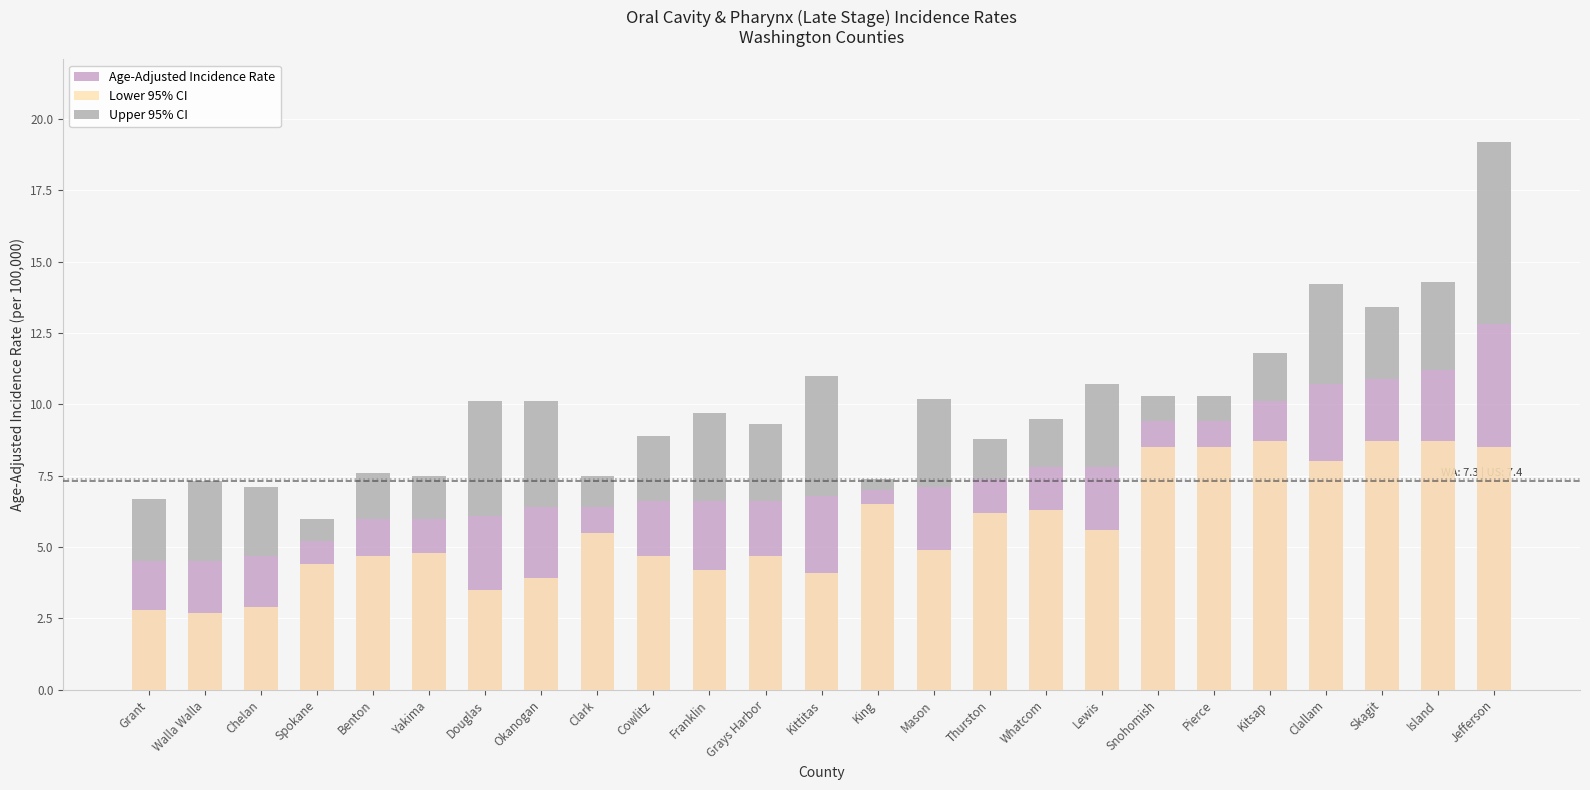

Reading left to right, what are all the values shown in this chart?

Age-Adjusted Incidence Rate: Grant=4.5	Walla Walla=4.5	Chelan=4.7	Spokane=5.2	Benton=6.0	Yakima=6.0	Douglas=6.1	Okanogan=6.4	Clark=6.4	Cowlitz=6.6	Franklin=6.6	Grays Harbor=6.6	Kittitas=6.8	King=7.0	Mason=7.1	Thurston=7.4	Whatcom=7.8	Lewis=7.8	Snohomish=9.4	Pierce=9.4	Kitsap=10.1	Clallam=10.7	Skagit=10.9	Island=11.2	Jefferson=12.8
Lower 95% CI: Grant=2.8	Walla Walla=2.7	Chelan=2.9	Spokane=4.4	Benton=4.7	Yakima=4.8	Douglas=3.5	Okanogan=3.9	Clark=5.5	Cowlitz=4.7	Franklin=4.2	Grays Harbor=4.7	Kittitas=4.1	King=6.5	Mason=4.9	Thurston=6.2	Whatcom=6.3	Lewis=5.6	Snohomish=8.5	Pierce=8.5	Kitsap=8.7	Clallam=8.0	Skagit=8.7	Island=8.7	Jefferson=8.5
Upper 95% CI: Grant=2.2	Walla Walla=2.8	Chelan=2.4	Spokane=0.8	Benton=1.6	Yakima=1.5	Douglas=4.0	Okanogan=3.7	Clark=1.1	Cowlitz=2.3	Franklin=3.1	Grays Harbor=2.7	Kittitas=4.2	King=0.4	Mason=3.1	Thurston=1.4	Whatcom=1.7	Lewis=2.9	Snohomish=0.9	Pierce=0.9	Kitsap=1.7	Clallam=3.5	Skagit=2.5	Island=3.1	Jefferson=6.4